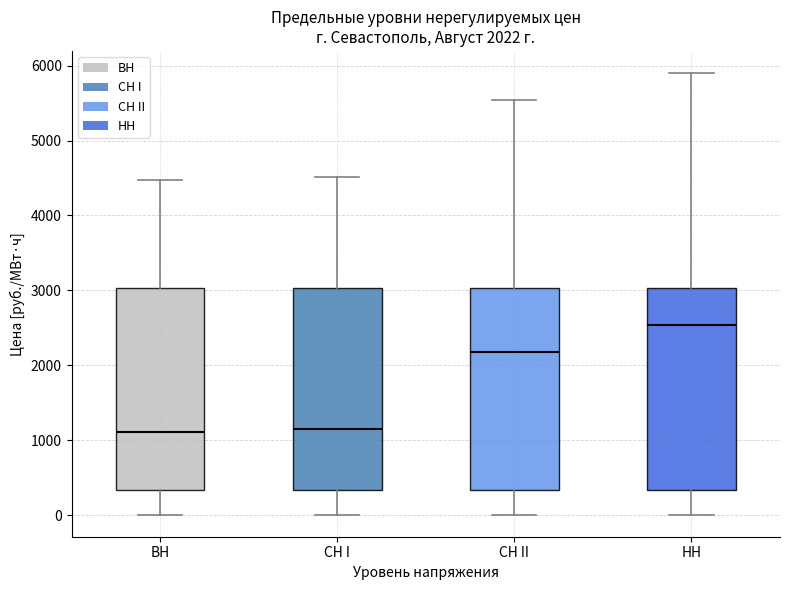

Which box has the highest median line?

НН